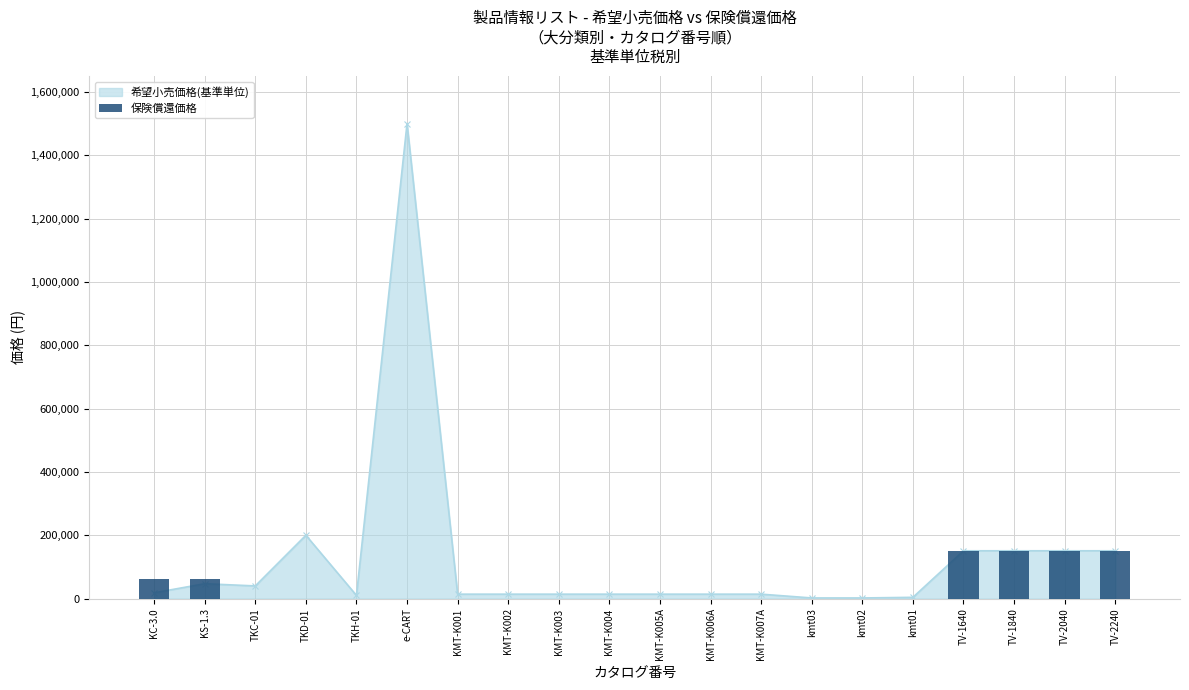

What is the value of the 20th bar from the left?

151000